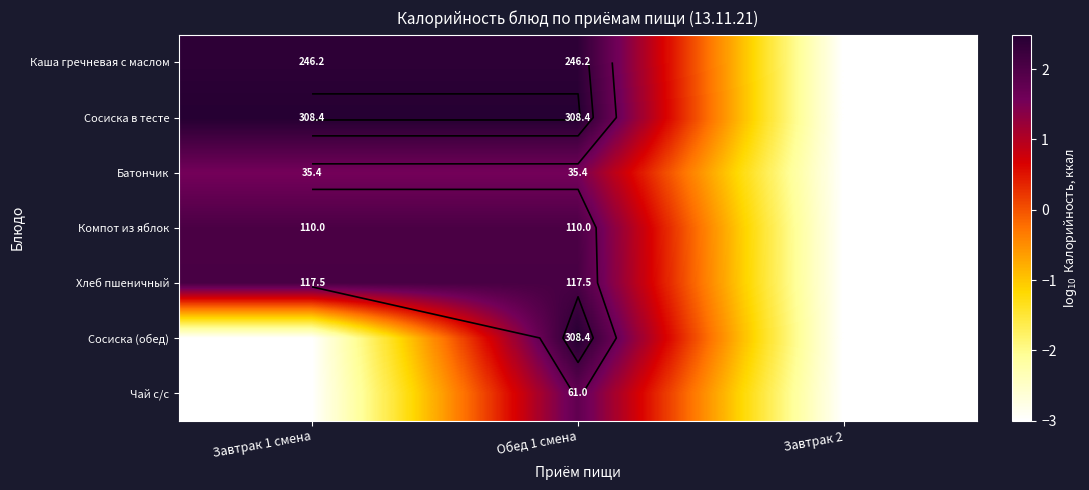

What is the maximum value shown in the chart?

2.5